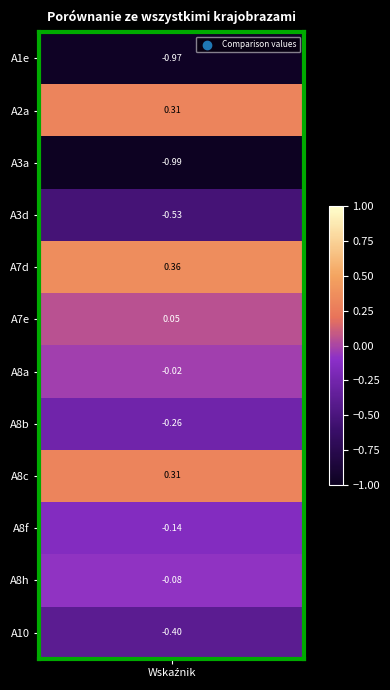

How many distinct data groups are displayed?

1